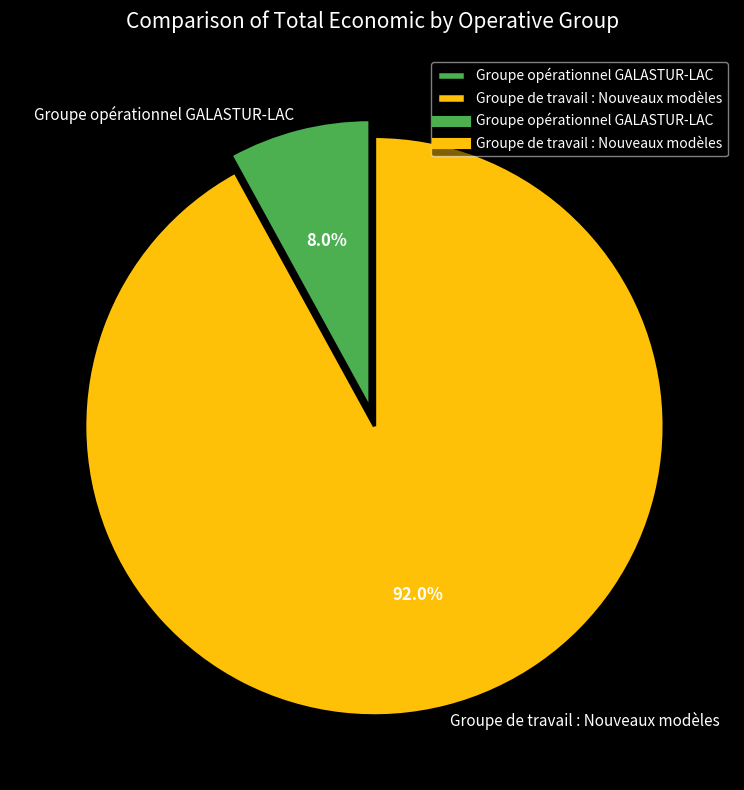

How much of the chart is everything except Groupe de travail : Nouveaux modèles?

8.0%